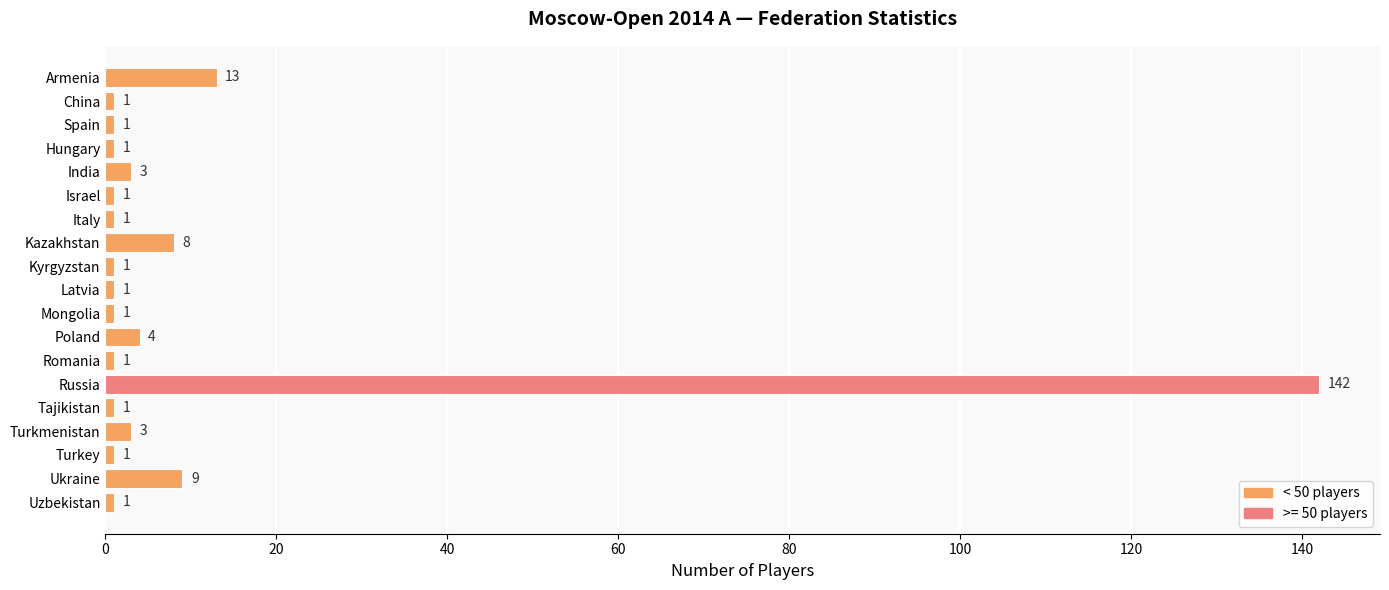

Between Armenia and China, which is larger?

Armenia